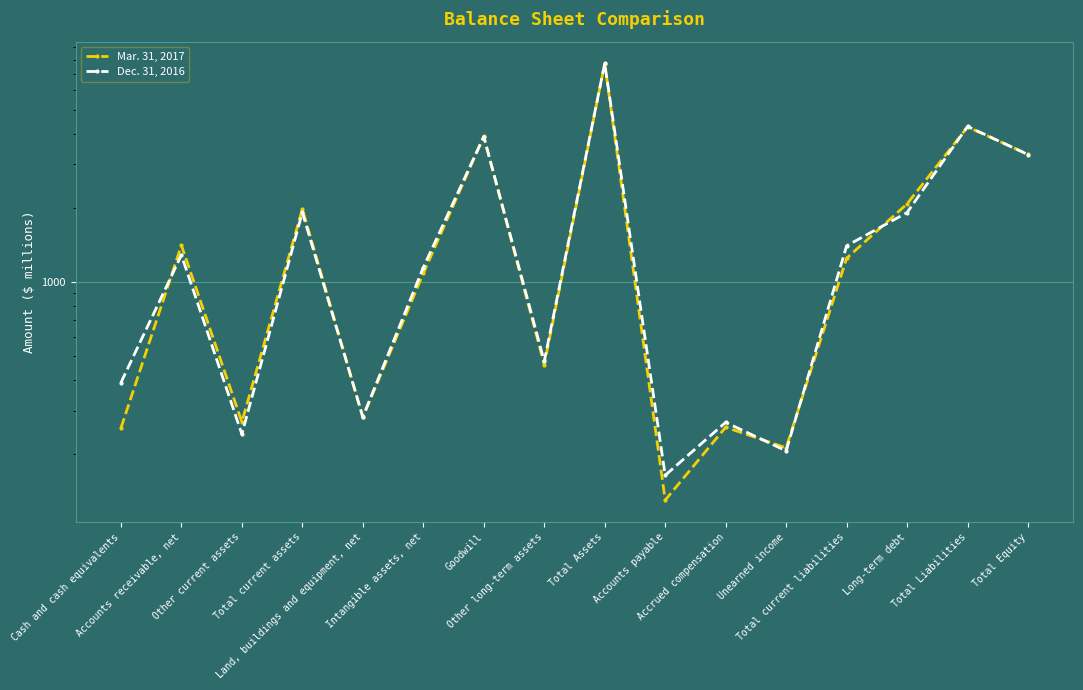

Where is the first local maximum for Dec. 31, 2016?

Accounts receivable, net